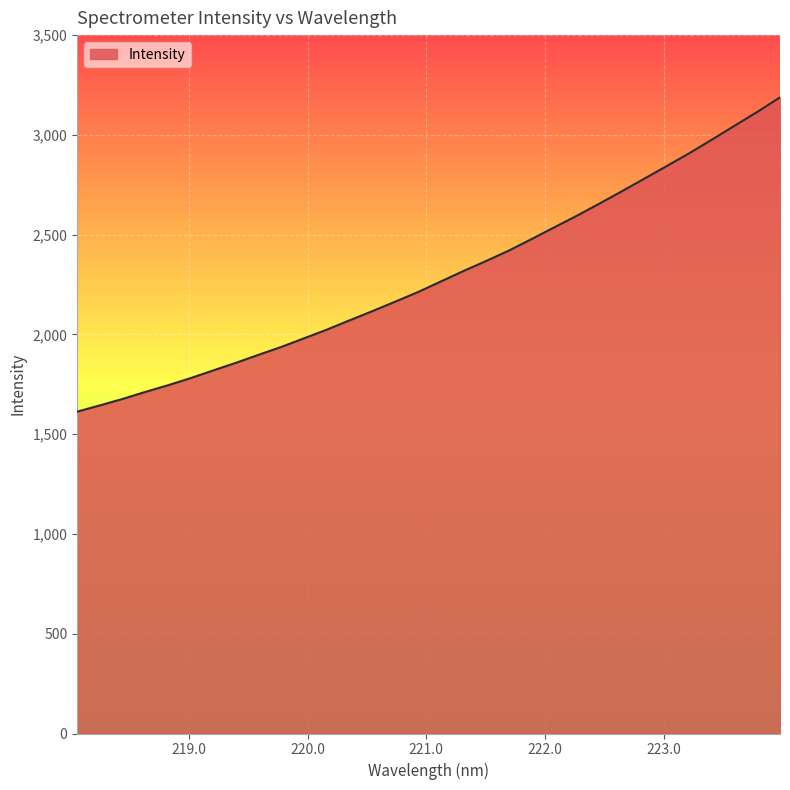

What is the difference between the maximum and minimum values?

1575.2